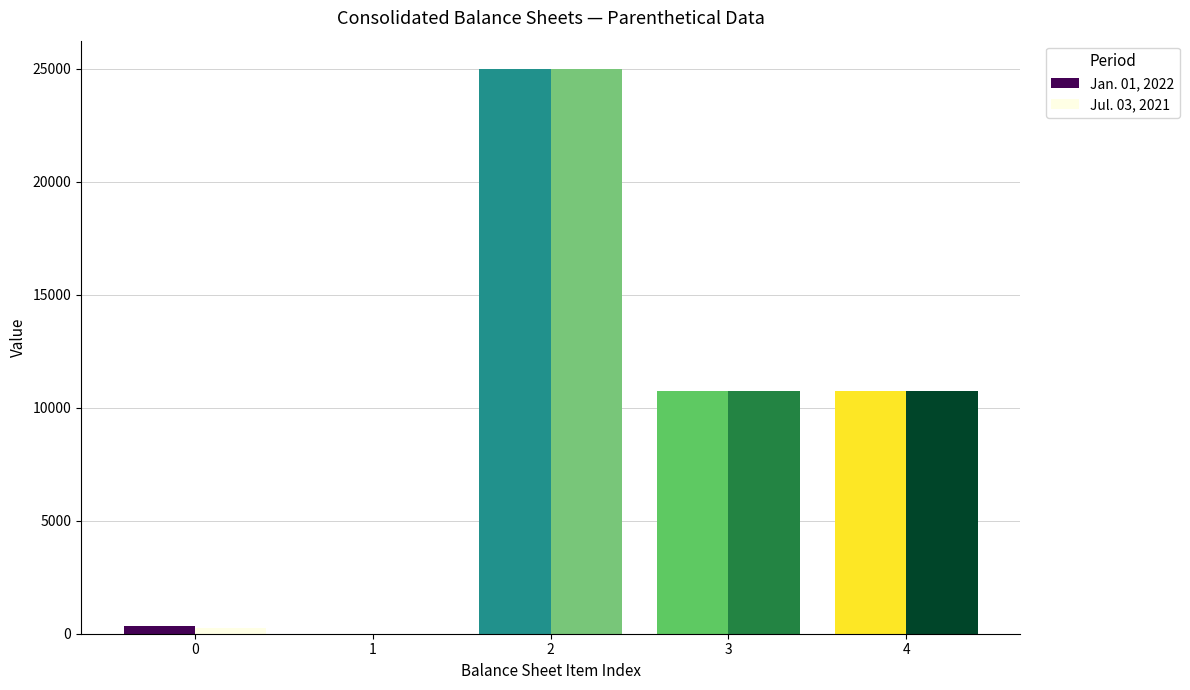

Are the bars horizontal?

No